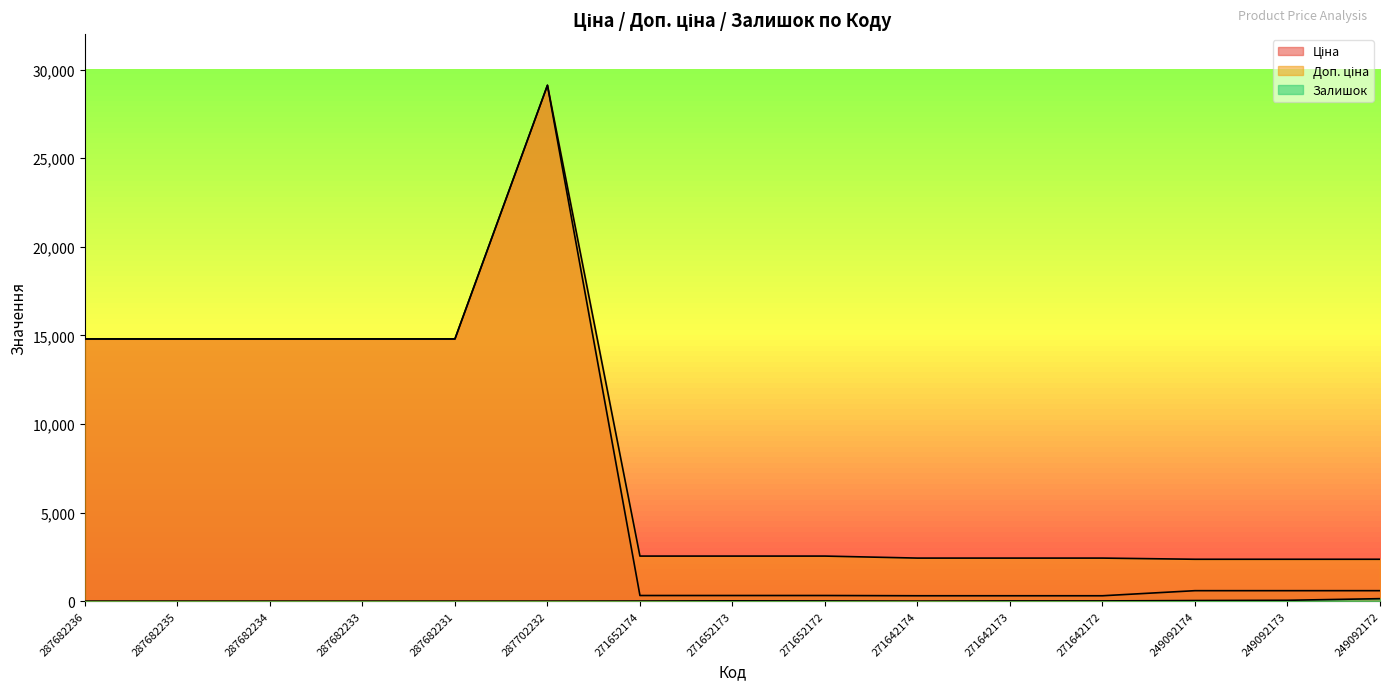

Reading right to left, transcribe all the data shown in this chart.

Ціна: 249092172=591.0	249092173=591.0	249092174=591.0	271642172=303.8	271642173=303.8	271642174=303.8	271652172=317.9	271652173=317.9	271652174=317.9	287702232=29119.2	287682231=14800.8	287682233=14800.8	287682234=14800.8	287682235=14800.8	287682236=14800.8
Доп. ціна: 249092172=2363.8	249092173=2363.8	249092174=2363.8	271642172=2430.0	271642173=2430.0	271642174=2430.0	271652172=2543.5	271652173=2543.5	271652174=2543.5	287702232=29119.2	287682231=14800.8	287682233=14800.8	287682234=14800.8	287682235=14800.8	287682236=14800.8
Залишок: 249092172=140.0	249092173=48.0	249092174=34.0	271642172=13.0	271642173=13.0	271642174=2.0	271652172=12.0	271652173=17.0	271652174=5.0	287702232=0.0	287682231=0.0	287682233=0.0	287682234=0.0	287682235=0.0	287682236=0.0